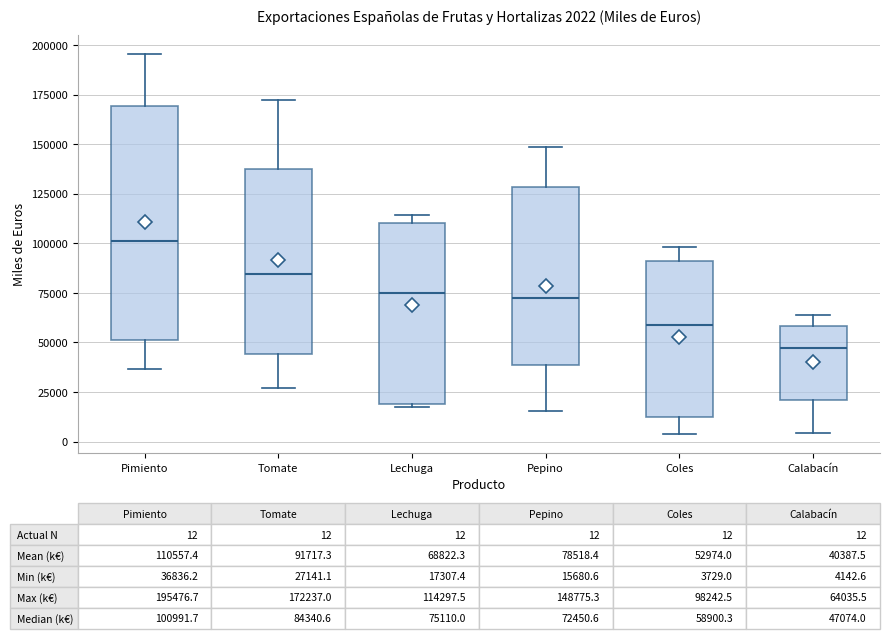

Which box has the lowest median line?

Calabacín